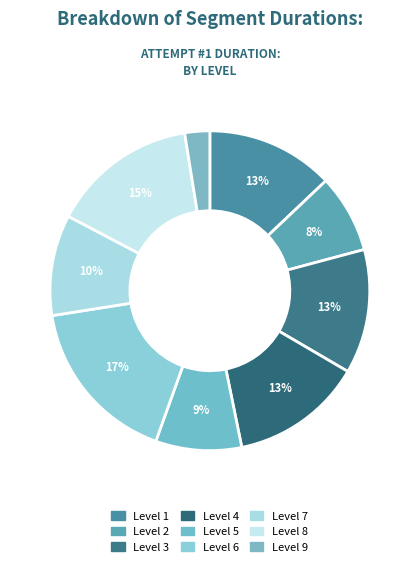

What is the smallest slice in the pie chart?

Level 9